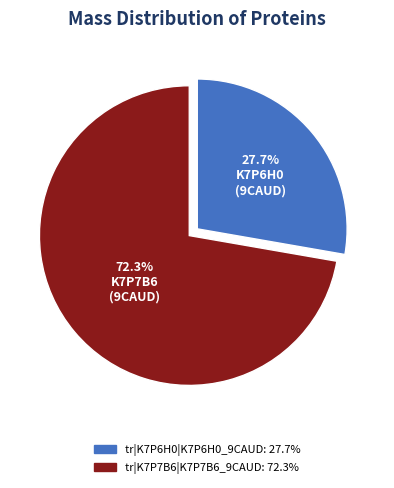

Does tr|K7P6H0|K7P6H0_9CAUD account for over 50% of the chart?

No